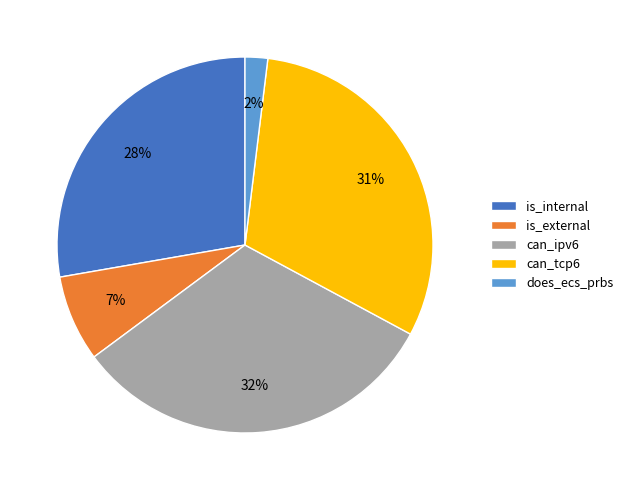

Is can_tcp6 the majority of the pie?

No